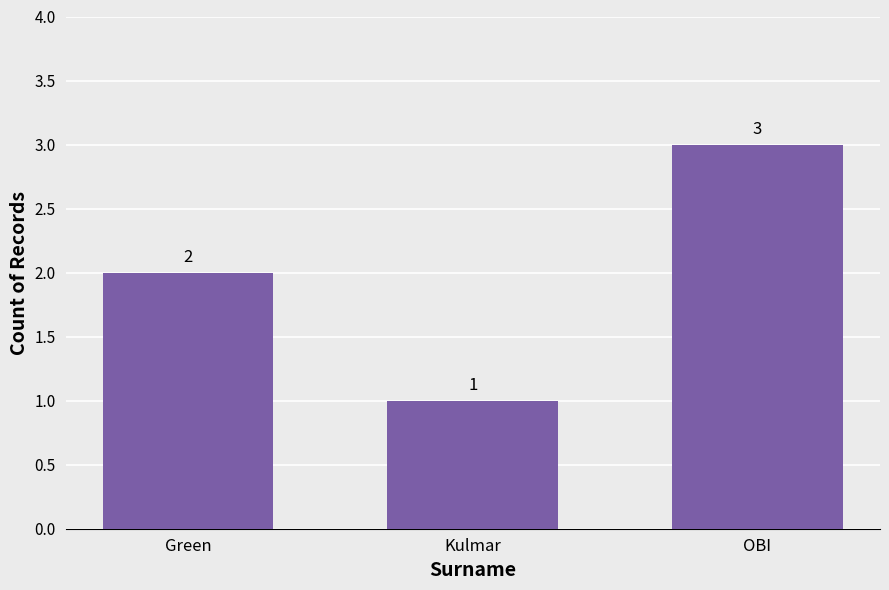

Reading left to right, what are all the values shown in this chart?

2	1	3